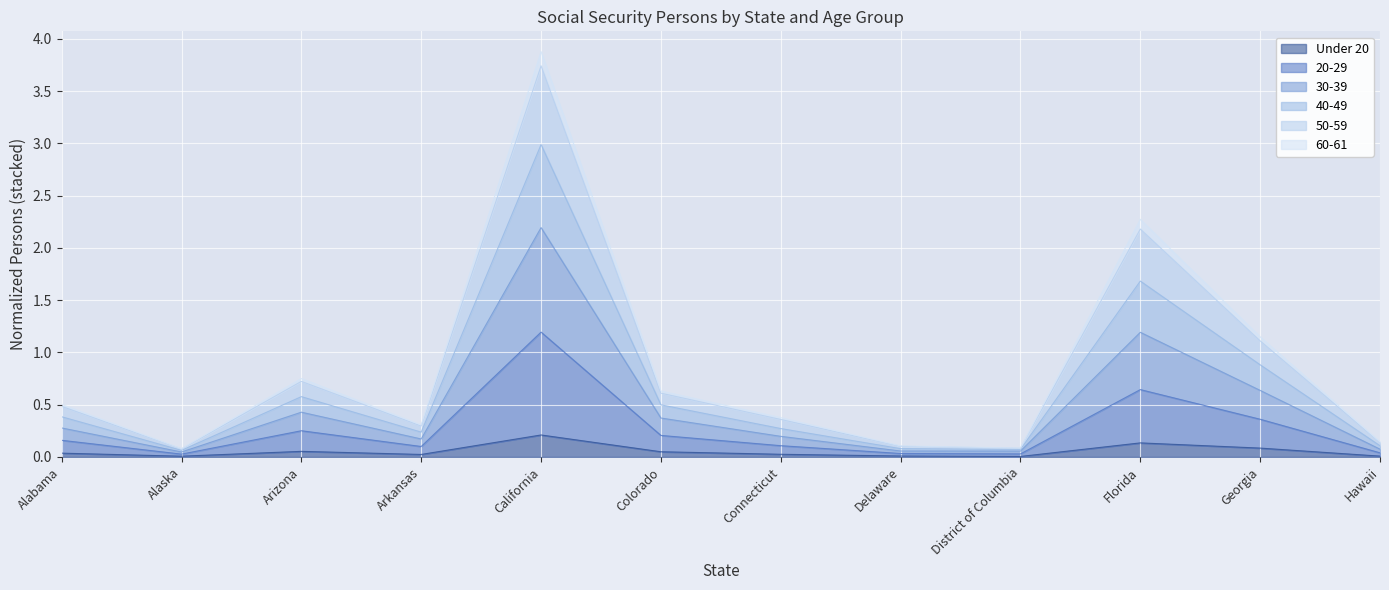

Between Arizona and Florida, which series saw the biggest shift?

40-49